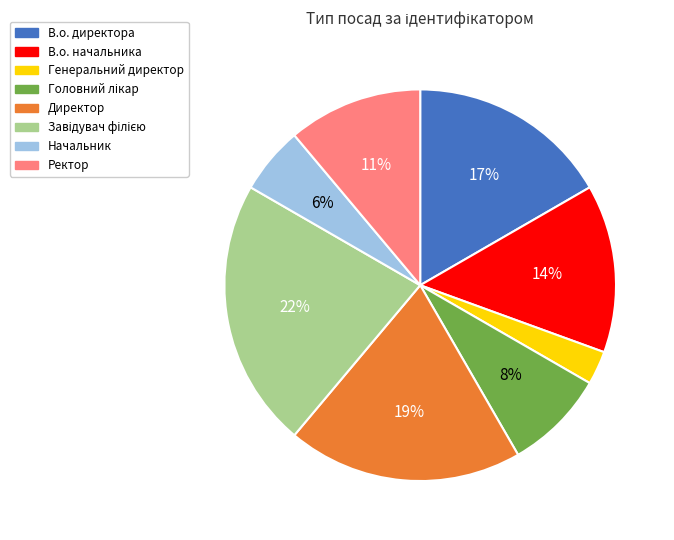

Do Начальник and Ректор together represent more than half of the pie?

No